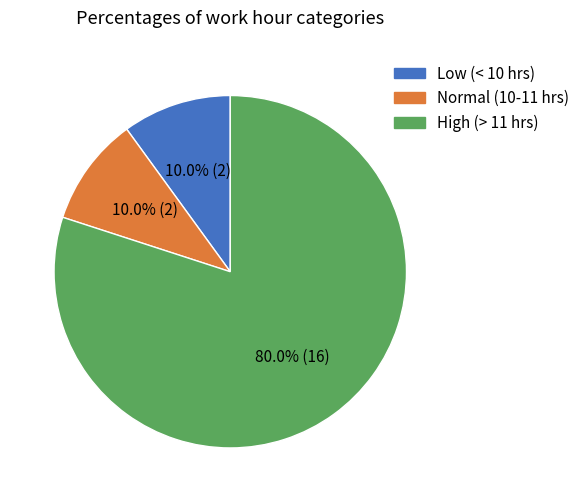

How many slices are in this pie chart?

3